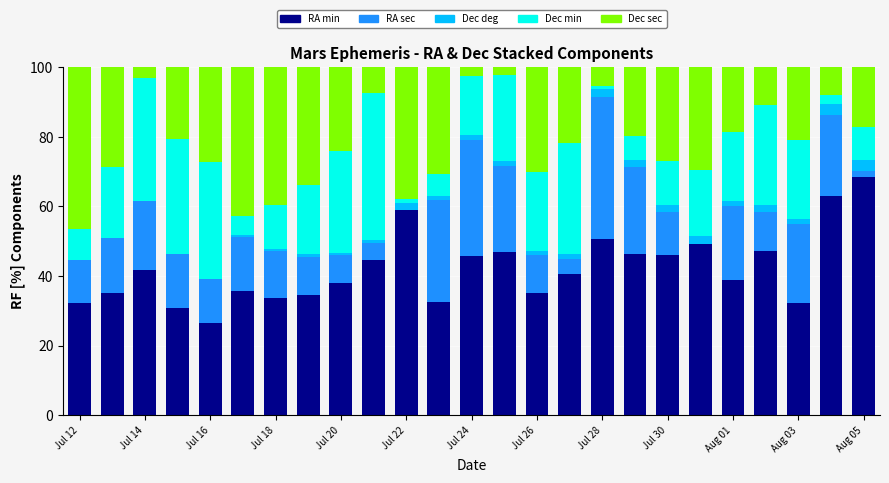

What is the highest value of the RA min series?

68.4